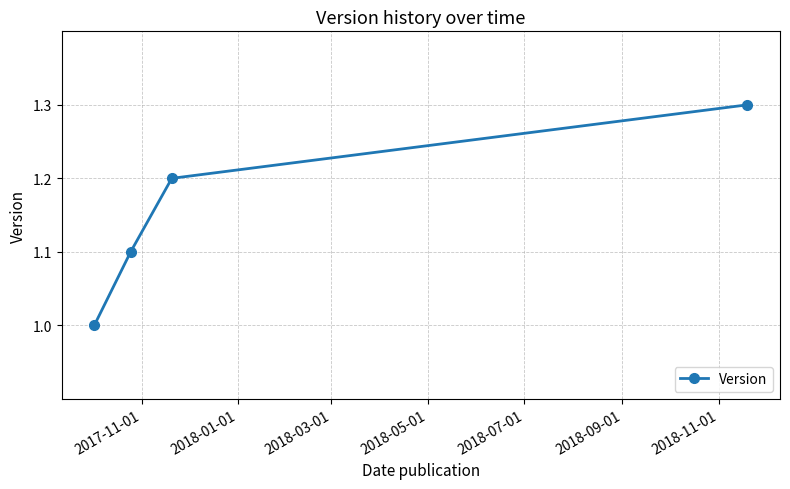

What is the sum of all values?

4.6